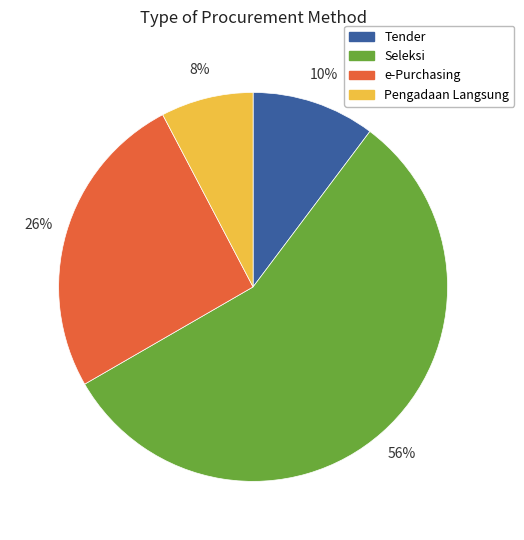

How many slices are in this pie chart?

4